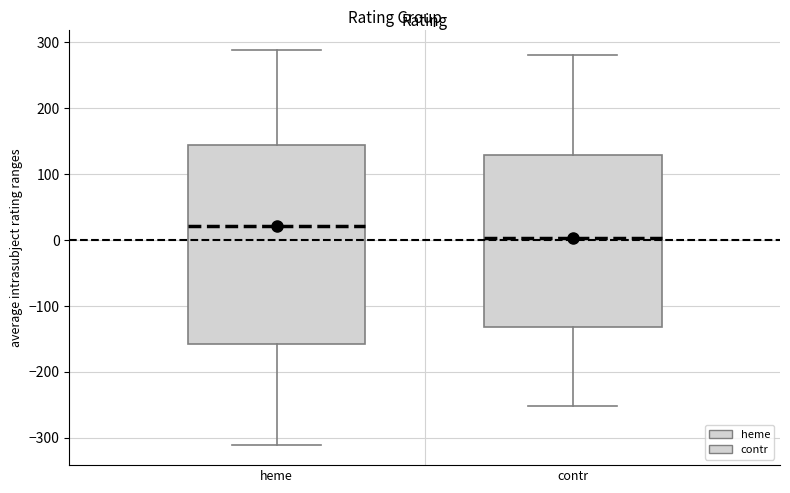

Where is the lower edge of the box for contr on the y-axis? The values are not printed on the chart, so give them approximately, as read against the axis.

-130